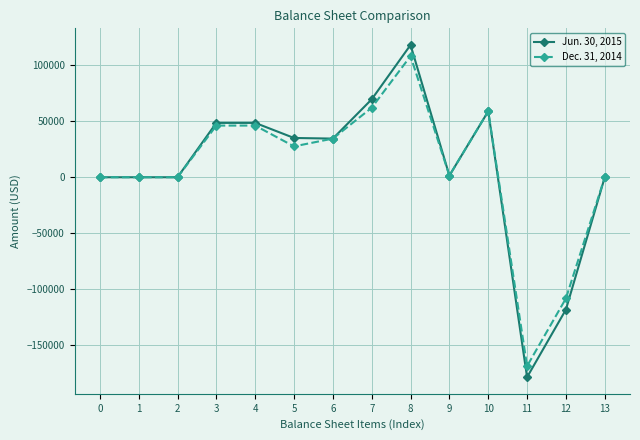

Which series has the largest range (max minus min)?

Jun. 30, 2015